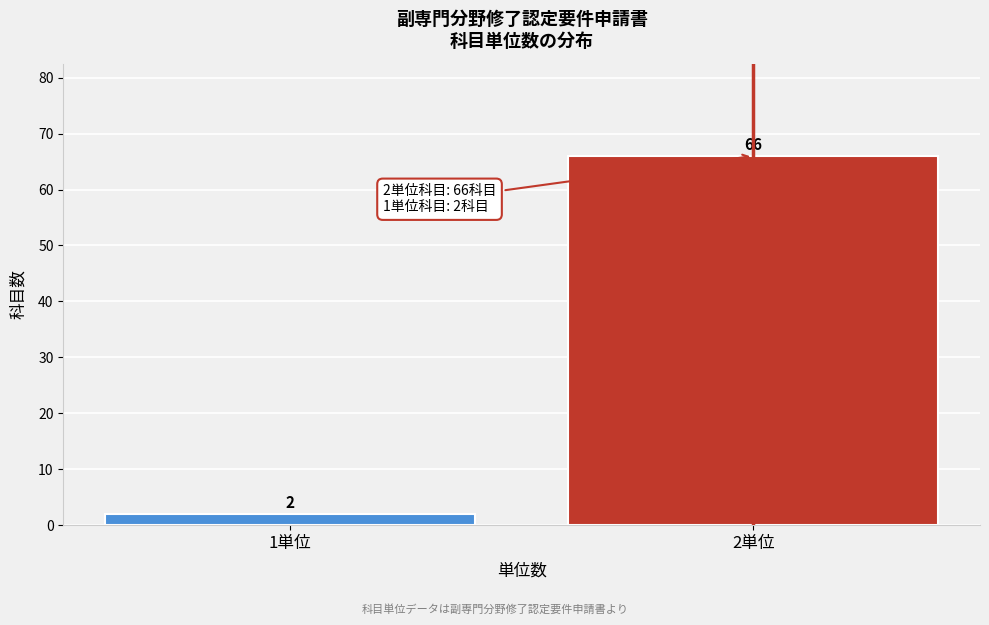

Reading left to right, what are all the values shown in this chart?

2	66